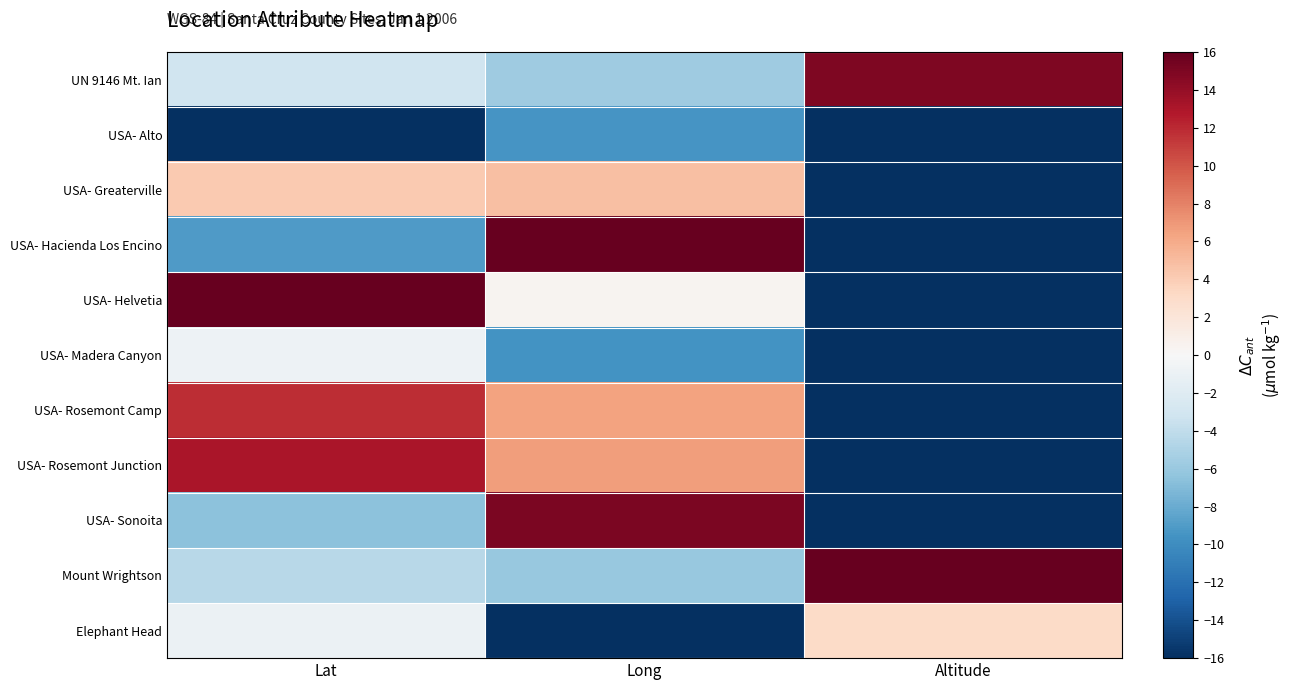

Reading right to left, extract all data points from this chart.

UN 9146 Mt. Ian: Altitude=15.0	Long=-5.7	Lat=-3.2
USA- Alto: Altitude=-16.0	Long=-9.4	Lat=-16.0
USA- Greaterville: Altitude=-16.0	Long=4.8	Lat=4.1
USA- Hacienda Los Encino: Altitude=-16.0	Long=16.0	Lat=-9.1
USA- Helvetia: Altitude=-16.0	Long=0.5	Lat=16.0
USA- Madera Canyon: Altitude=-16.0	Long=-9.5	Lat=-0.8
USA- Rosemont Camp: Altitude=-16.0	Long=6.4	Lat=11.9
USA- Rosemont Junction: Altitude=-16.0	Long=6.7	Lat=13.0
USA- Sonoita: Altitude=-16.0	Long=15.1	Lat=-6.5
Mount Wrightson: Altitude=16.0	Long=-6.1	Lat=-4.5
Elephant Head: Altitude=3.1	Long=-16.0	Lat=-0.9